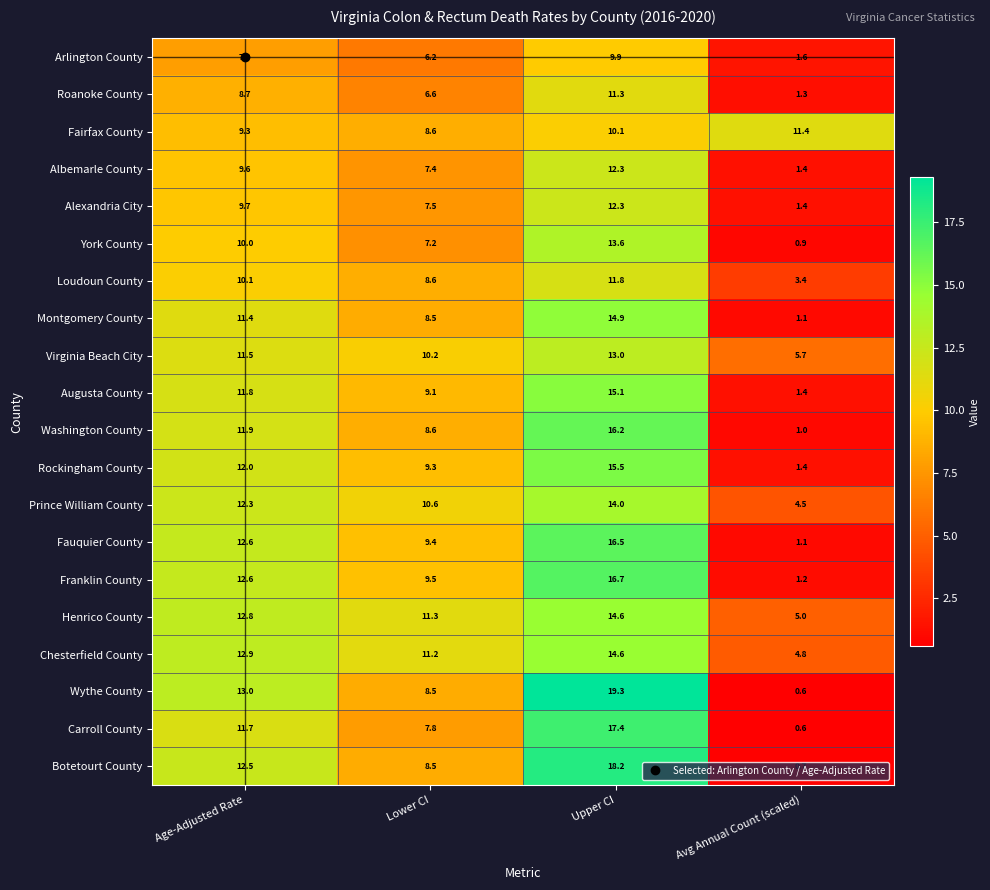

True or false: Augusta County has a value of 22.4 at Upper CI.

False